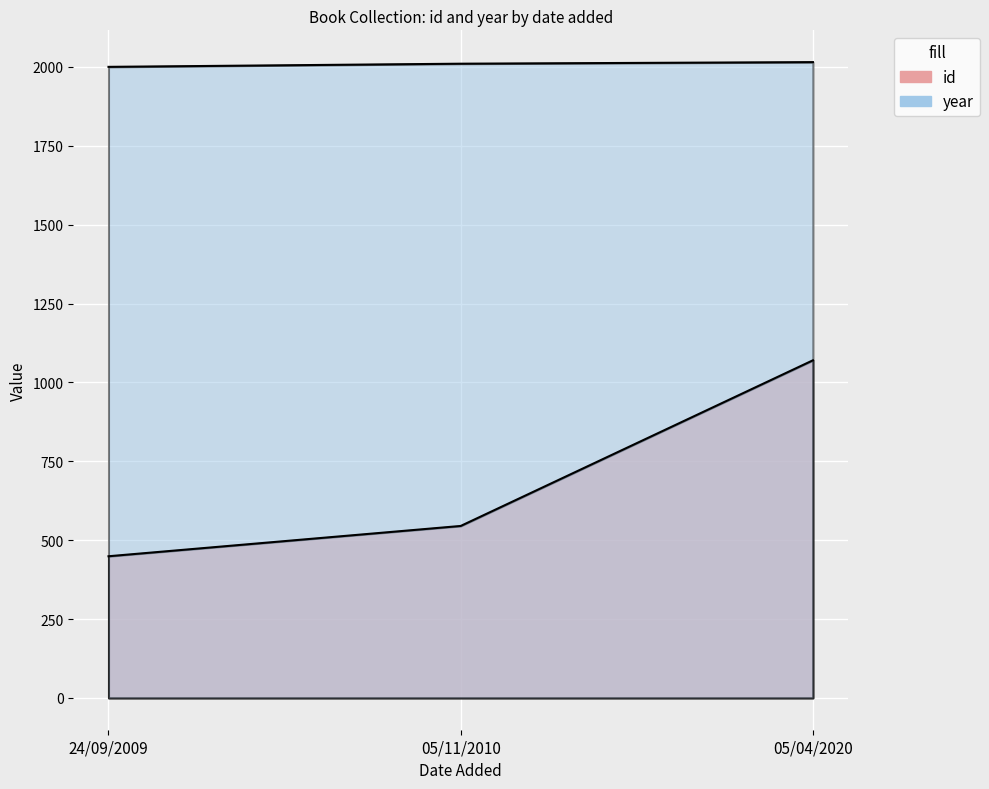

Reading left to right, list all the values displayed in this chart.

id: 449	545	1070
year: 2000	2010	2015